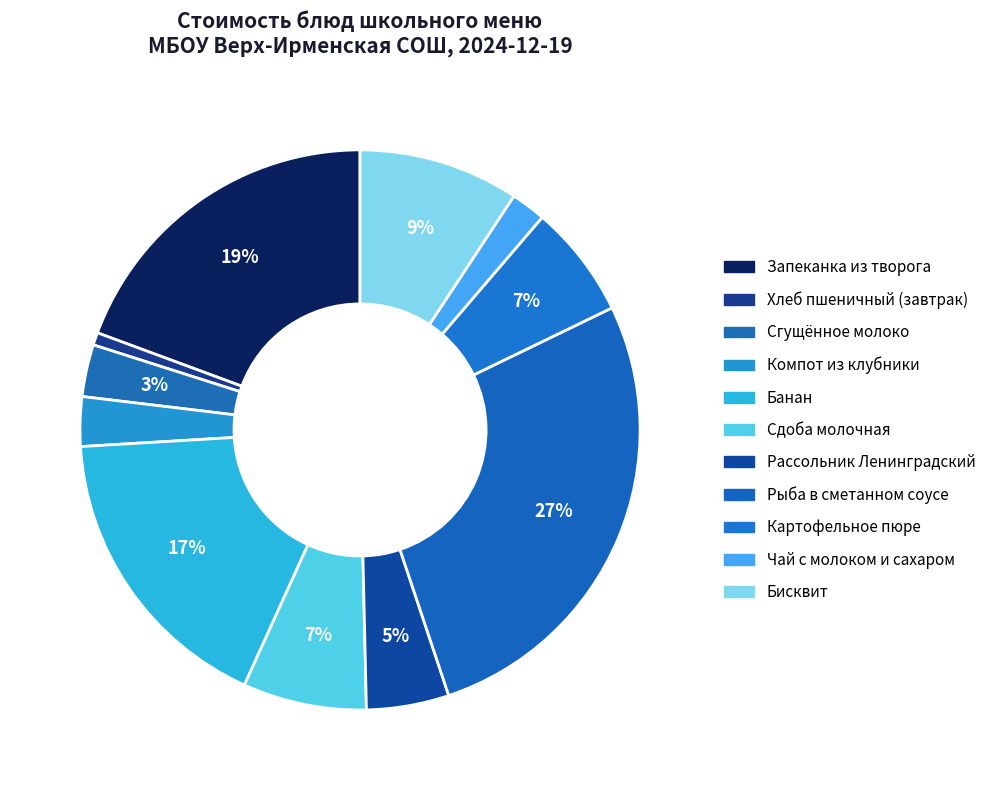

Rank the categories by value from highest to lowest.

Рыба в сметанном соусе, Запеканка из творога, Банан, Бисквит, Сдоба молочная, Картофельное пюре, Рассольник Ленинградский, Сгущённое молоко, Компот из клубники, Чай с молоком и сахаром, Хлеб пшеничный (завтрак)